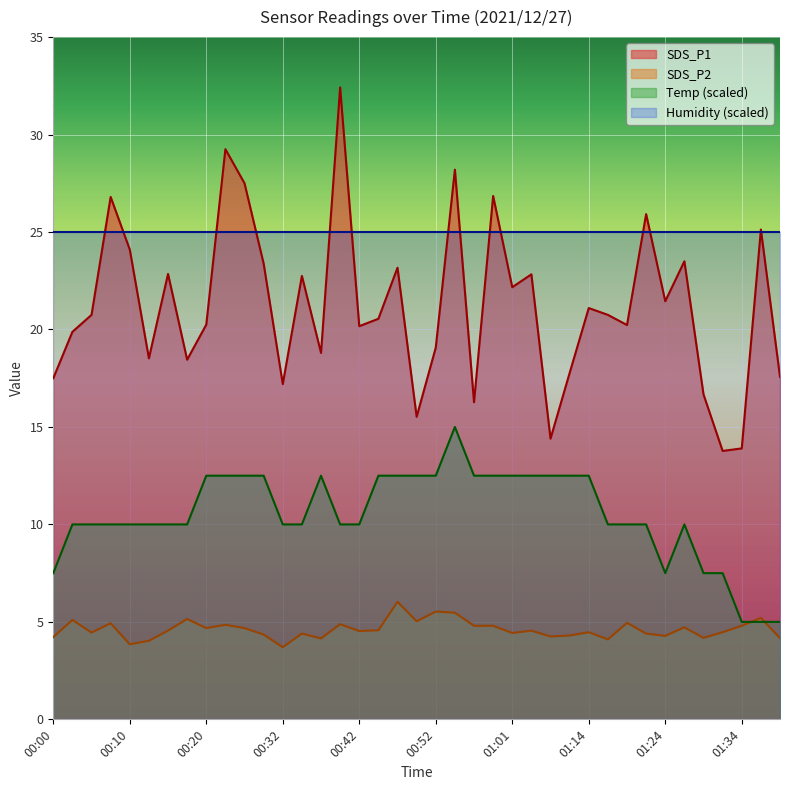

The Temp series shows 10.0 at 00:10. True or false?

True